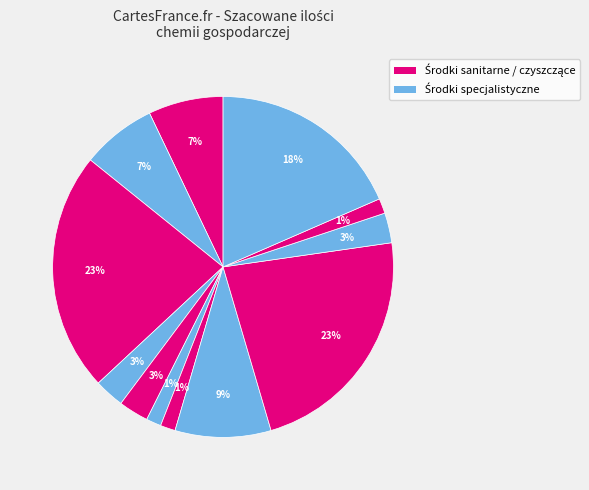

How many segments does this pie chart have?

12